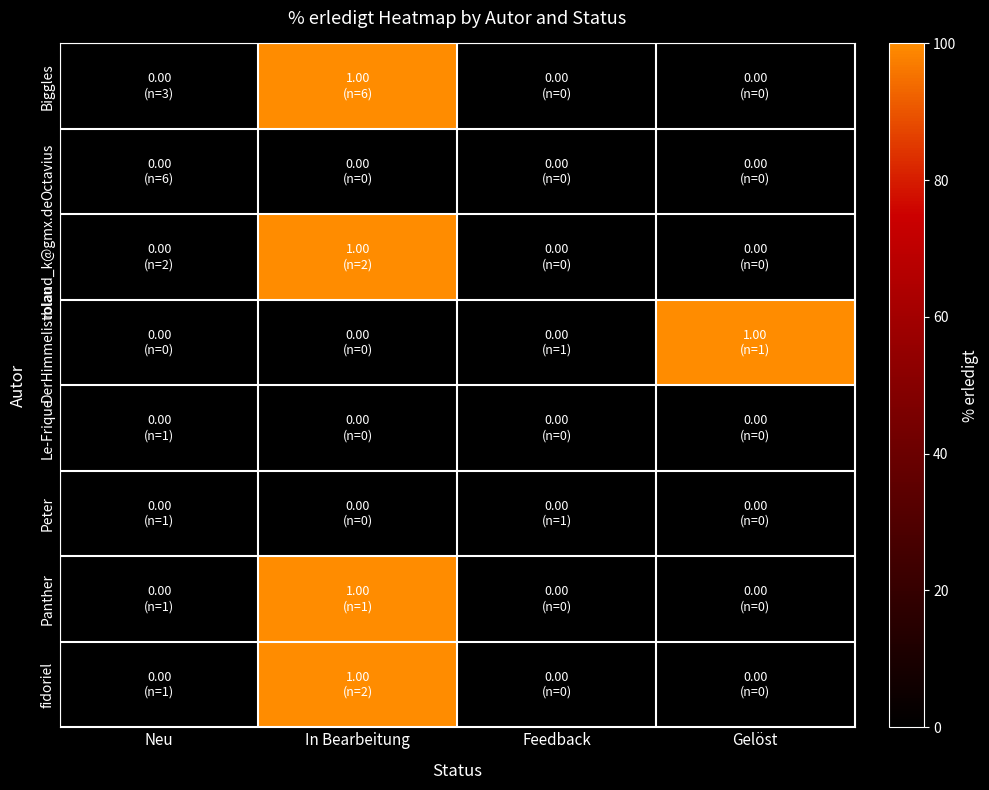

What is the total value across all series at In Bearbeitung?

400